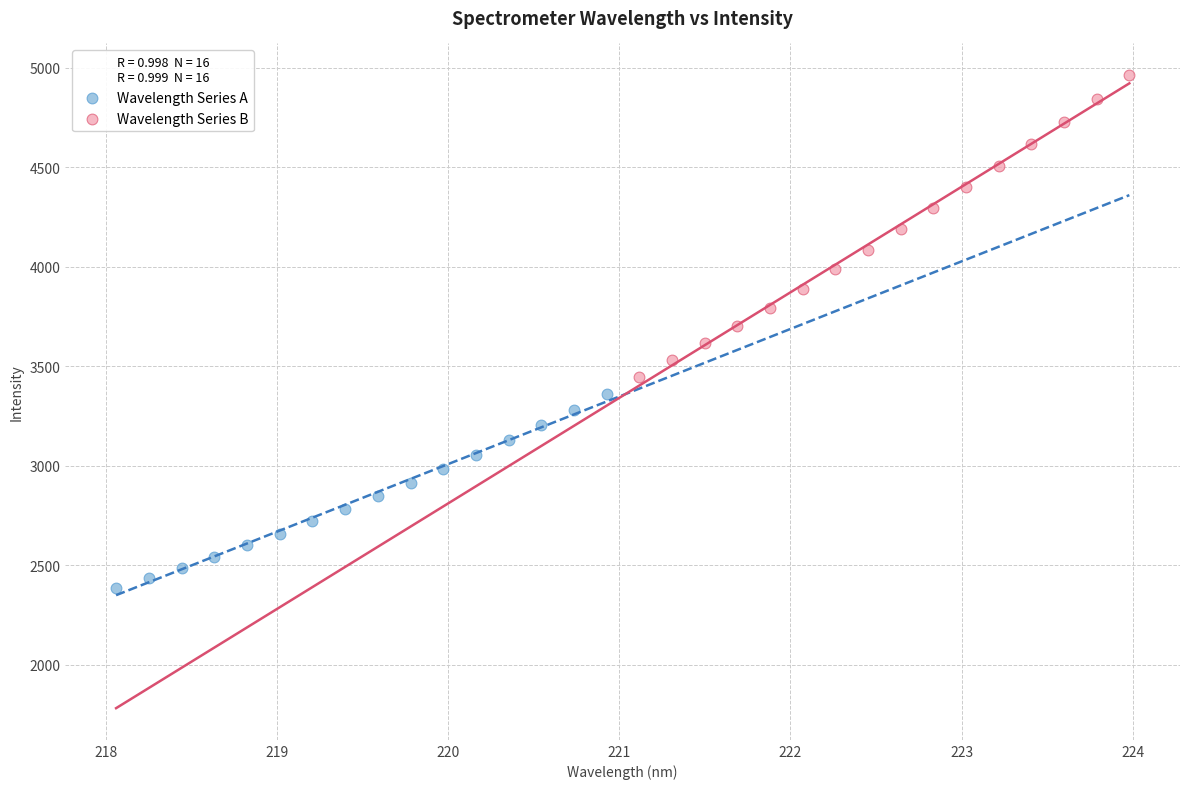

Which series reaches the maximum Y coordinate?

Wavelength Series B